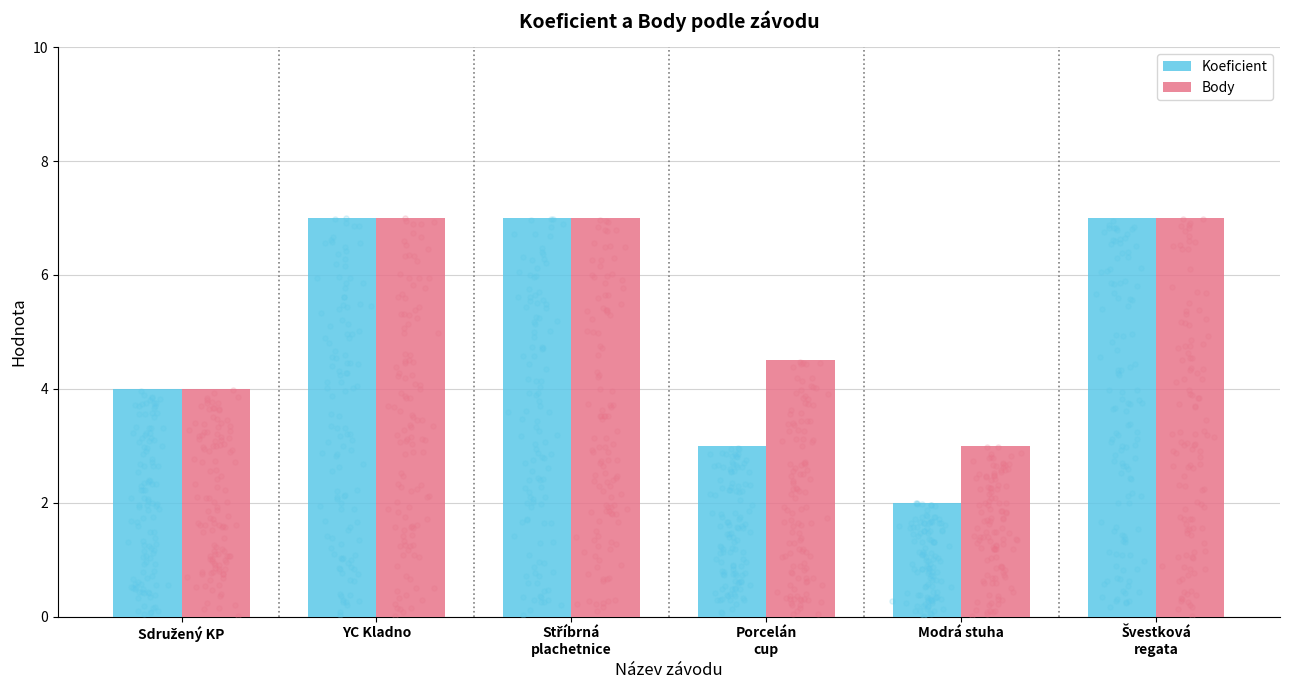

Is the value of Body at Švestková
regata greater than the value of Koeficient at Stříbrná
plachetnice?

No